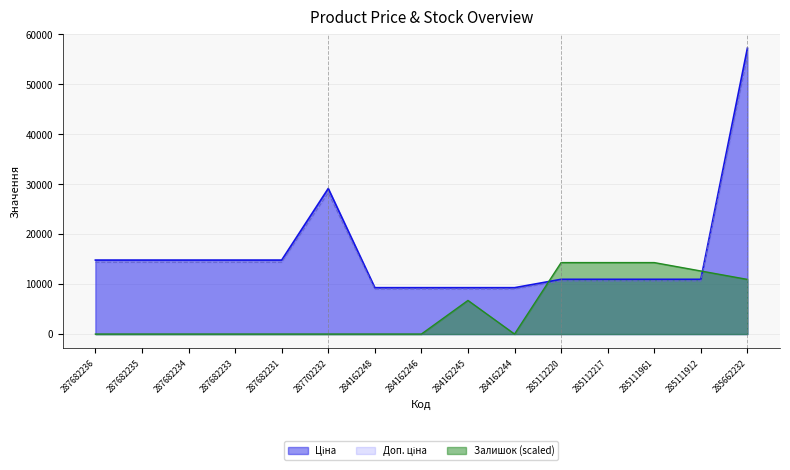

How many values in Залишок are above zero?

6